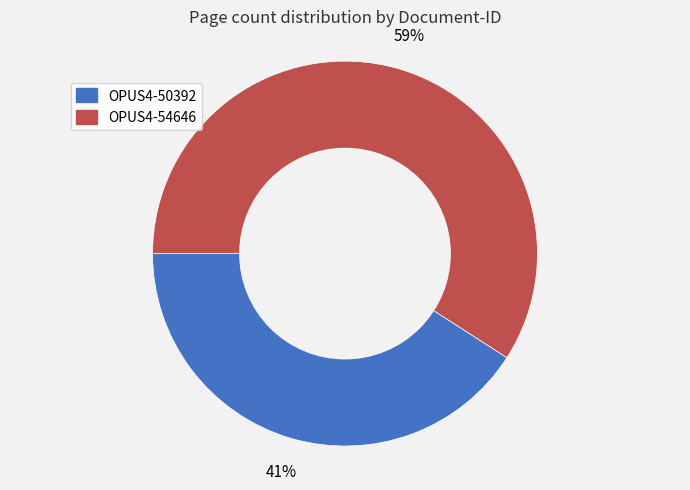

Which slice is the smallest?

OPUS4-50392